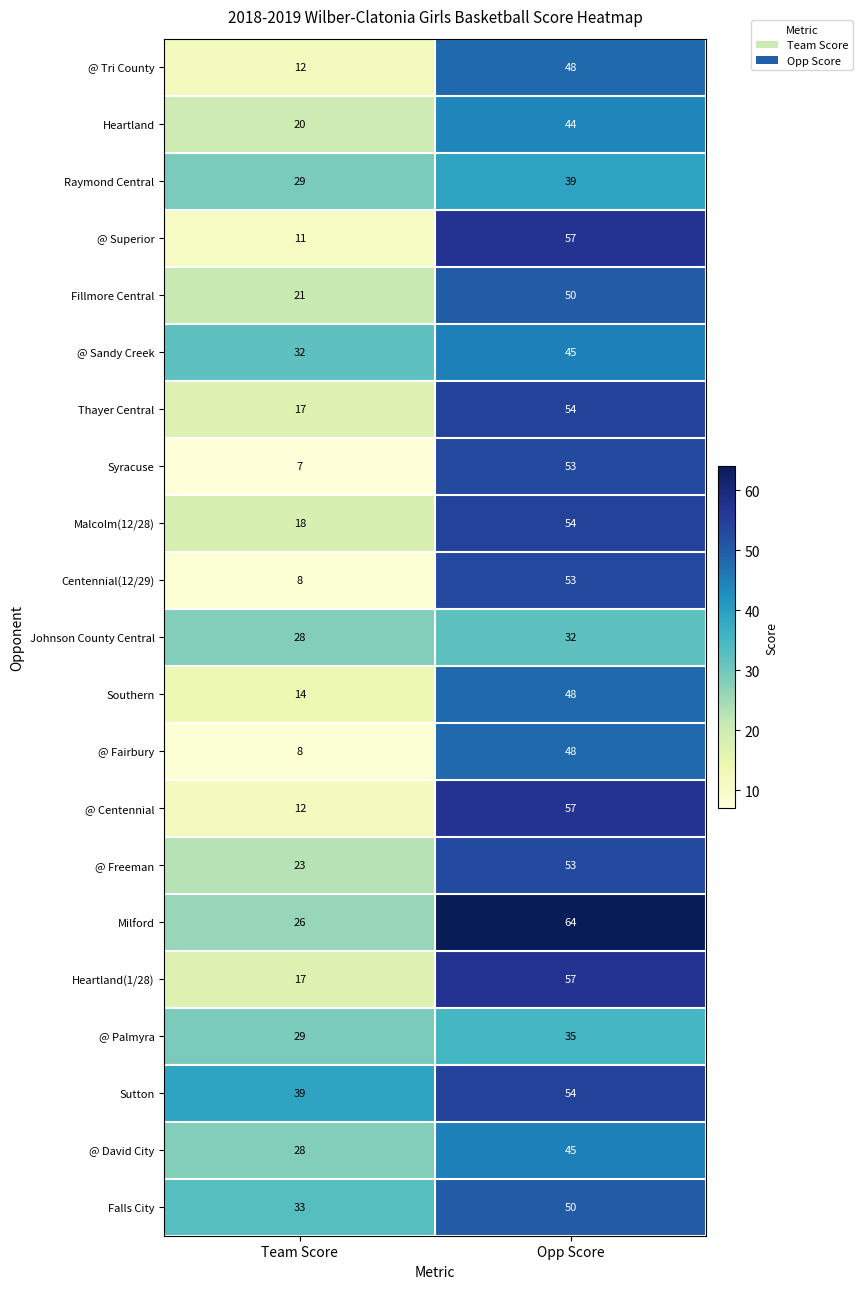

What is the difference between the highest and lowest values at Team Score?

32